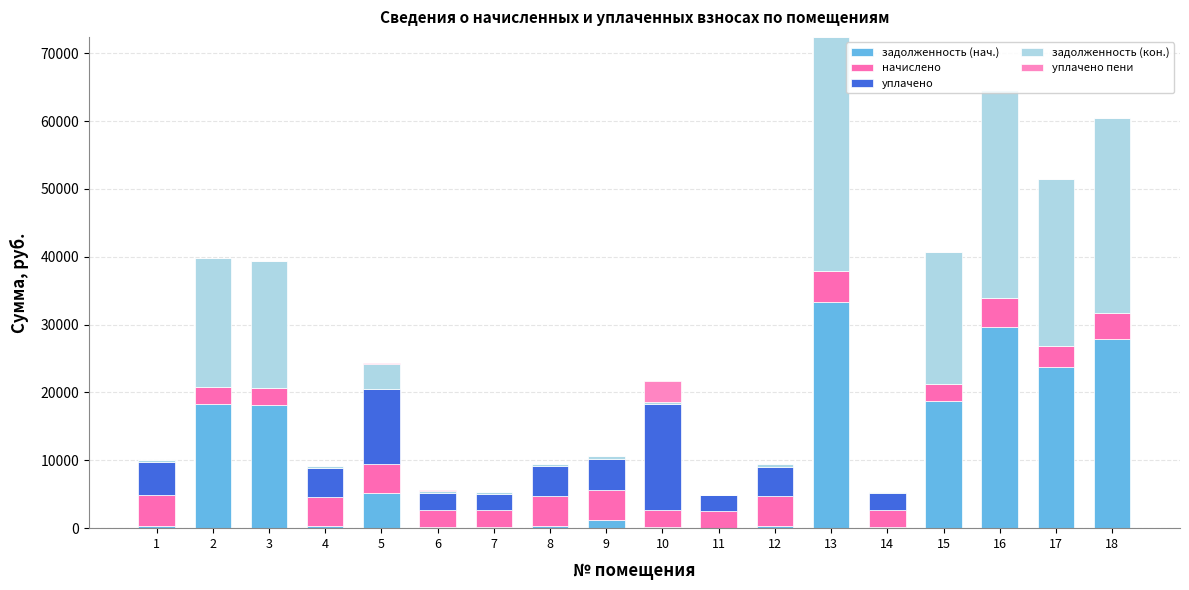

At how many categories does at least one series exceed 3898?

14